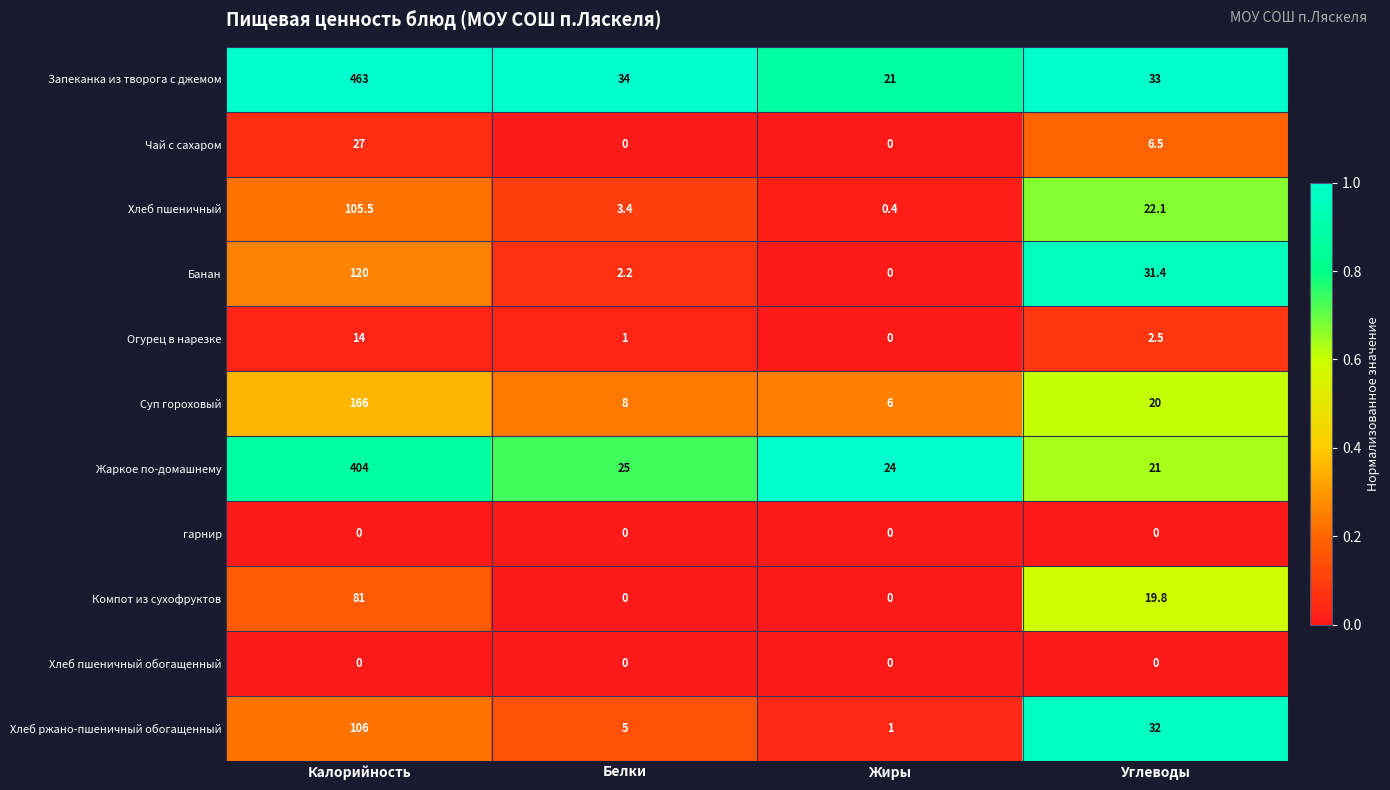

List the labels in order of Хлеб ржано-пшеничный обогащенный value, largest first.

Калорийность, Углеводы, Белки, Жиры